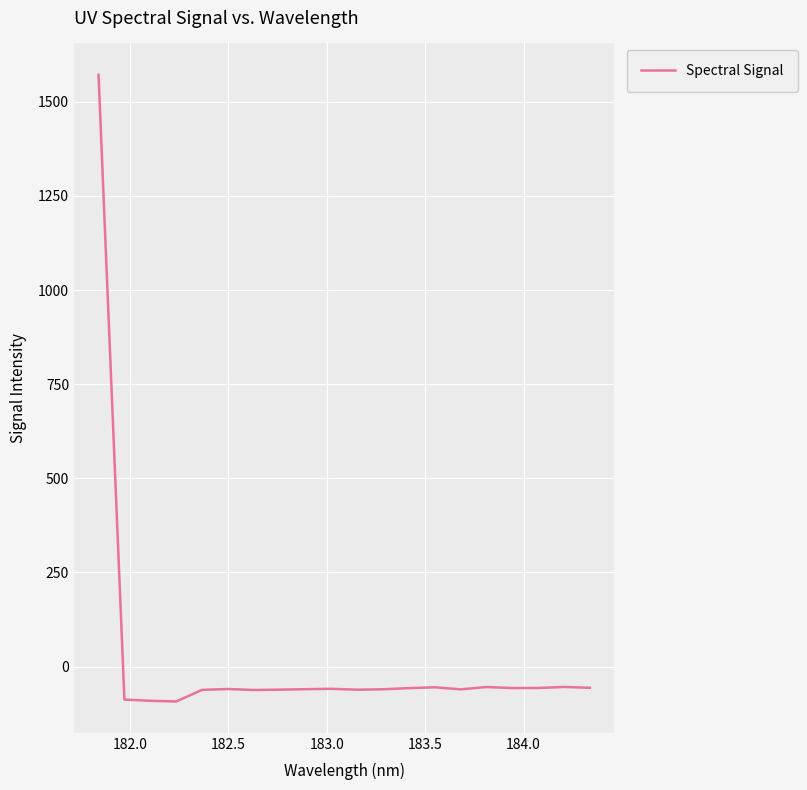

What is the minimum value shown in the chart?

-92.6